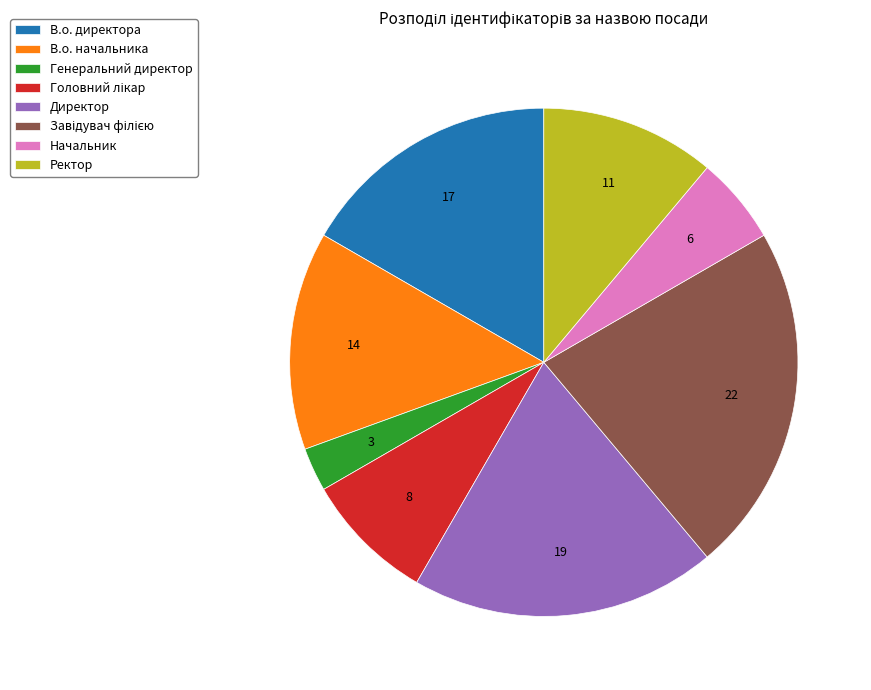

What is the ratio of the value at В.о. начальника to the value at Генеральний директор?

5.0